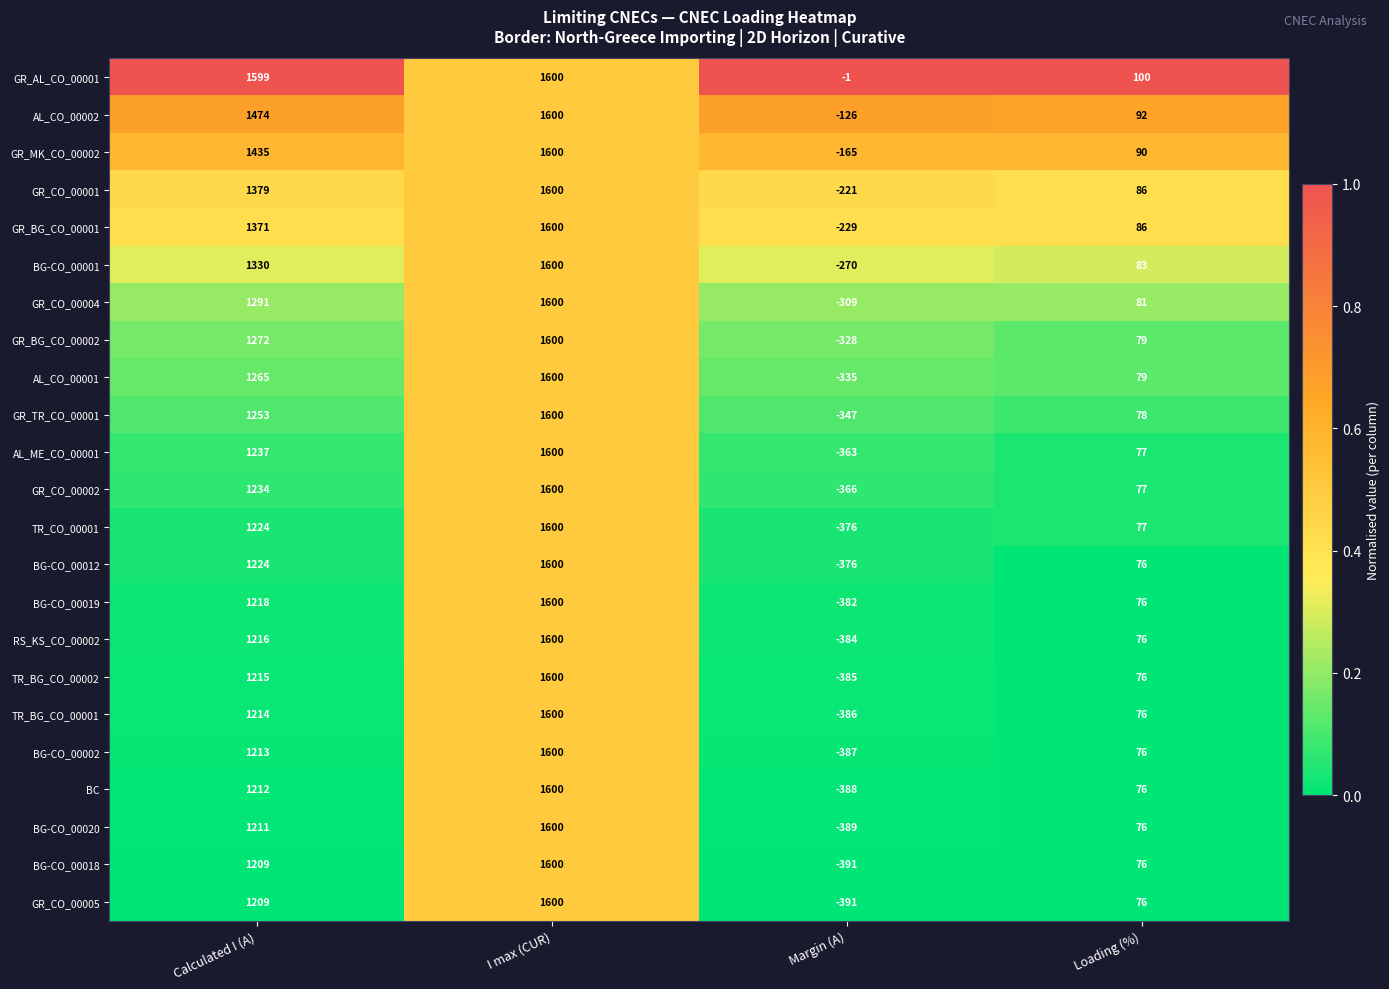

What is the minimum value for BG-CO_00020?

-389